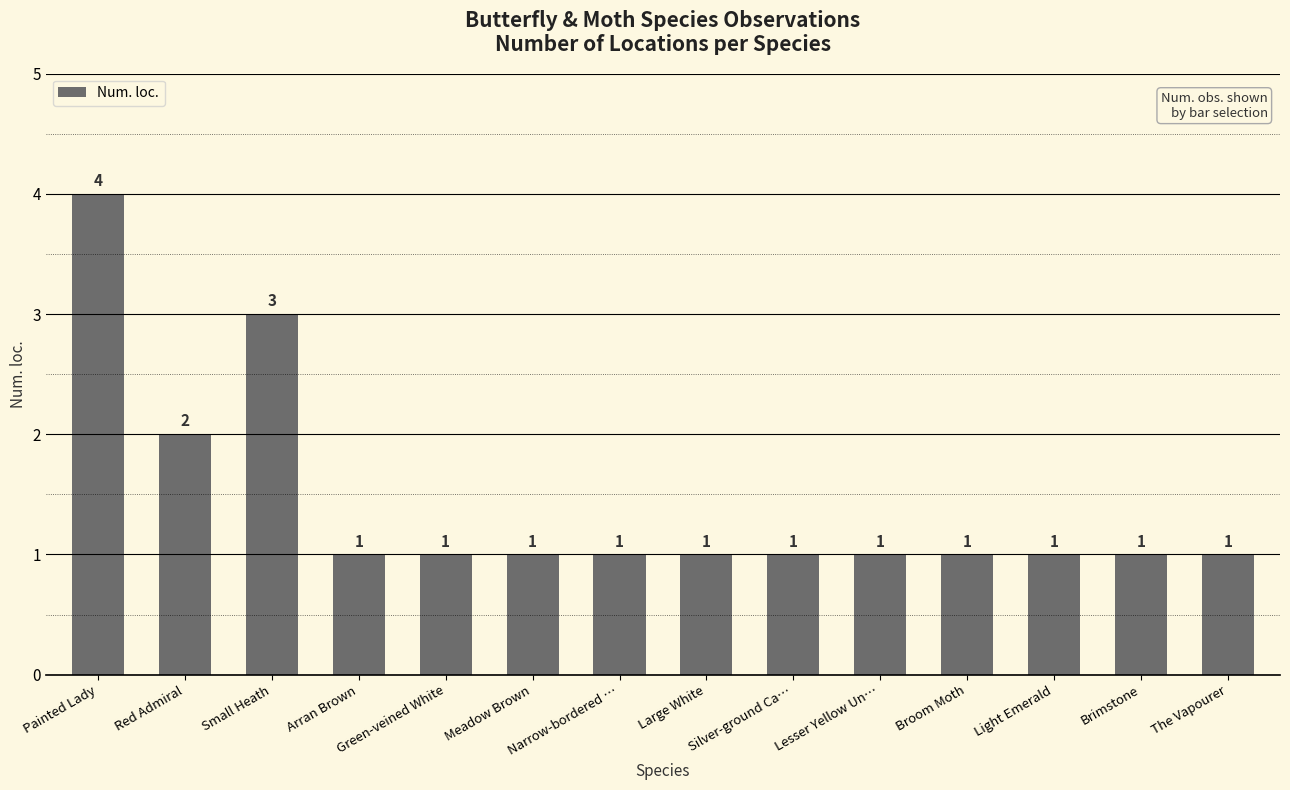

True or false: the data shows 4 at Painted Lady.

True